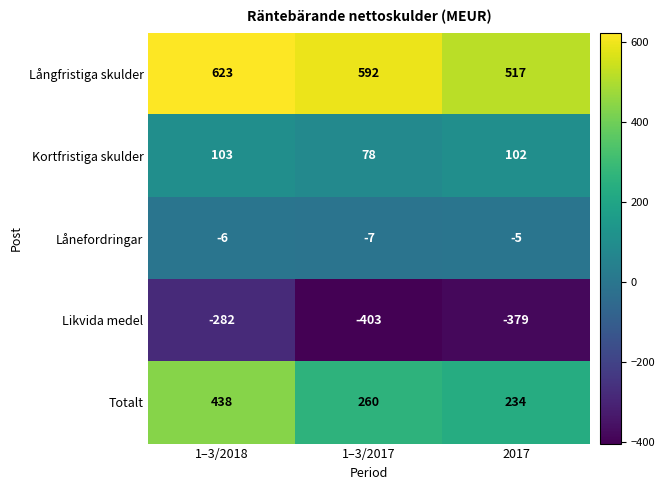

Rank the series at 2017 from highest to lowest value.

Långfristiga skulder, Totalt, Kortfristiga skulder, Lånefordringar, Likvida medel